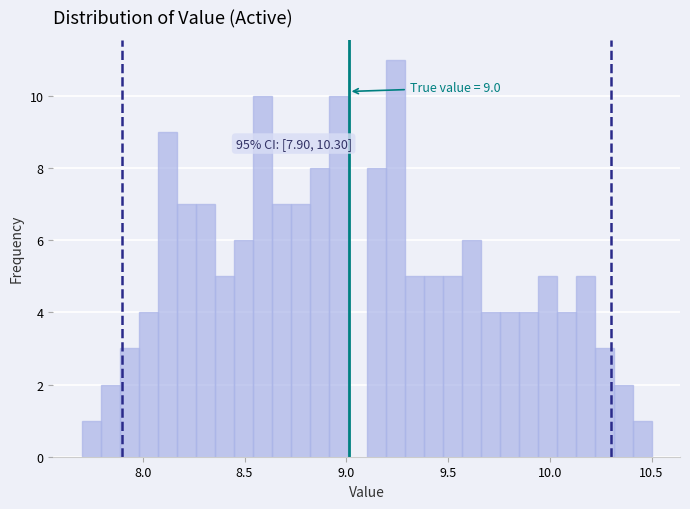

Read against the x-axis, roughly where is the centre of the tallest bar?

9.25